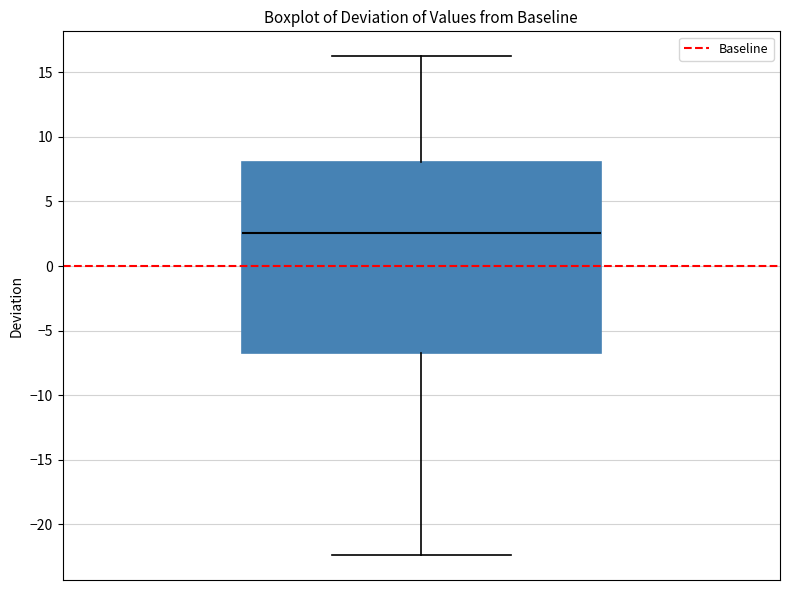

Transcribe this box plot: give where the median line is, the range the box spans, and where the two whiskers end, as read against the y-axis. The values are not printed on the chart, so give them approximately, as read against the axis.

median 2.5, box -7.0 to 8.0, whiskers -22.5 to 16.5